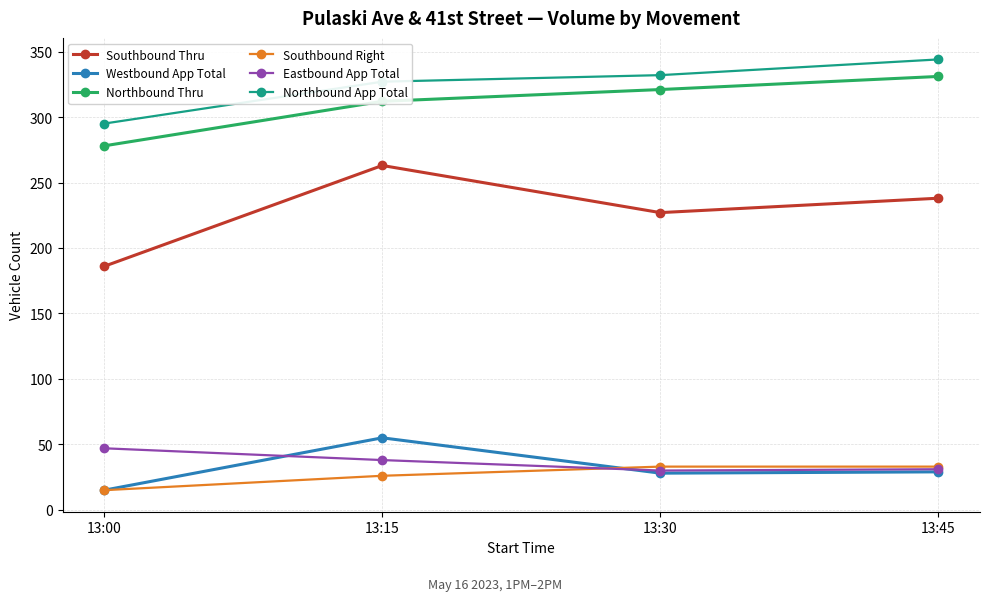

True or false: Eastbound App Total has more than 2 points higher than both neighbors.

False